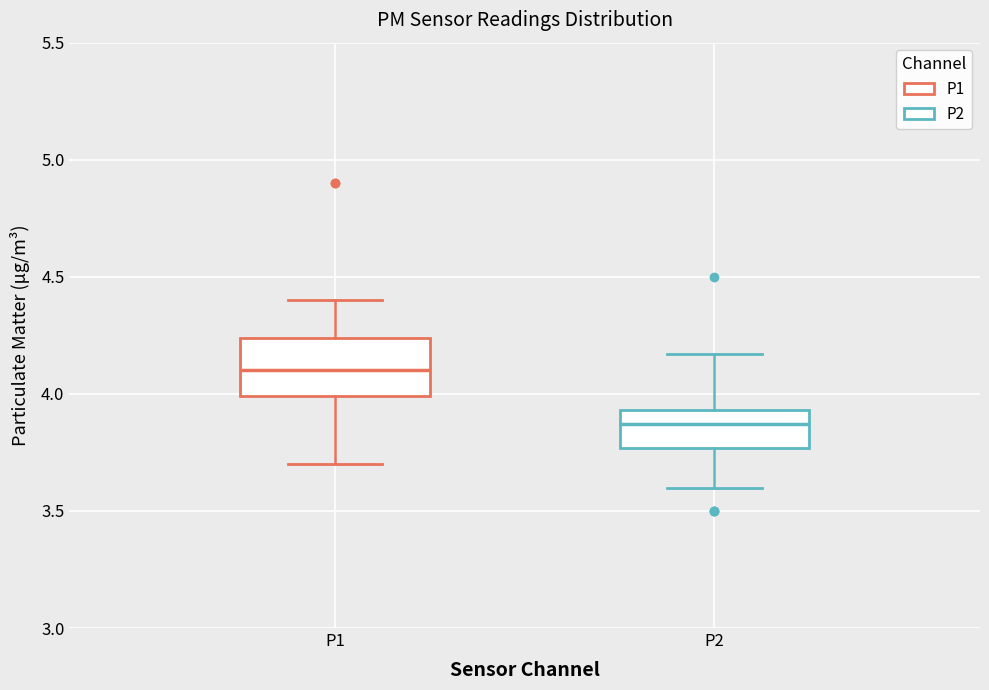

Reading left to right, transcribe this box plot: for each box, give where its median line is, the range the box spans, and where its two whiskers end, as read against the y-axis. The values are not printed on the chart, so give them approximately, as read against the axis.

P1: median 4.10, box 4.00 to 4.25, whiskers 3.70 to 4.40
P2: median 3.85, box 3.75 to 3.95, whiskers 3.60 to 4.15